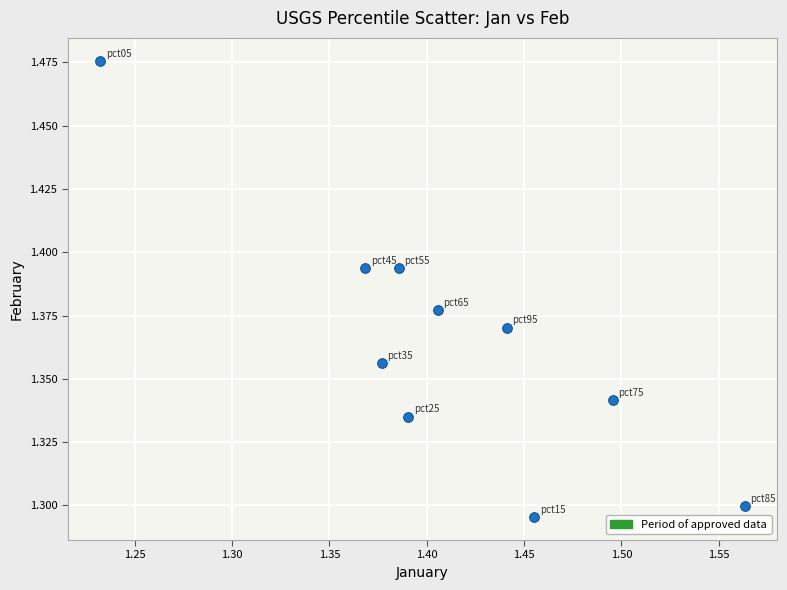

What is the range of X values (max minus min)?

0.3